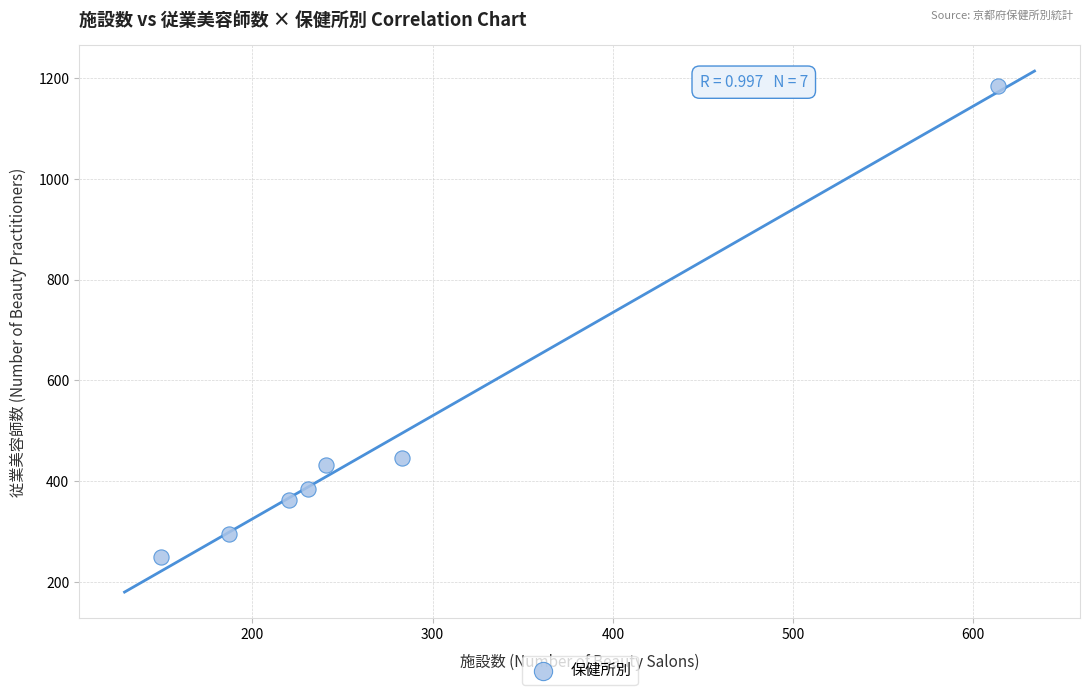

What Y value in the scatter plot is closest to 716?

446